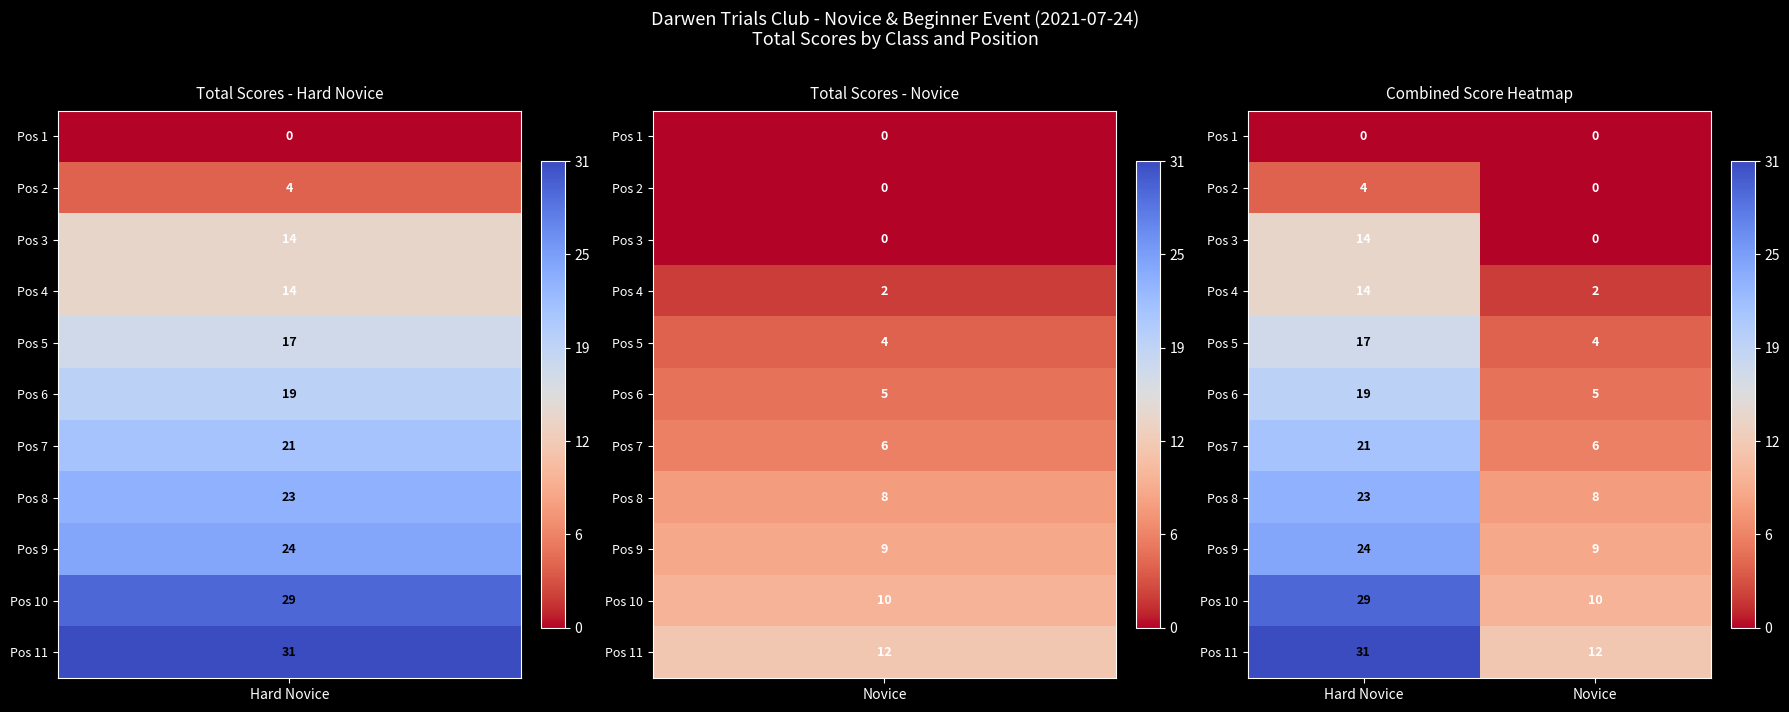

What is the greatest value displayed?

31